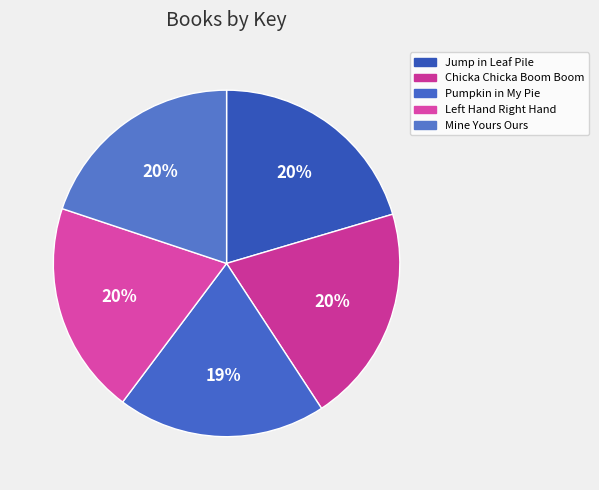

How many segments does this pie chart have?

5